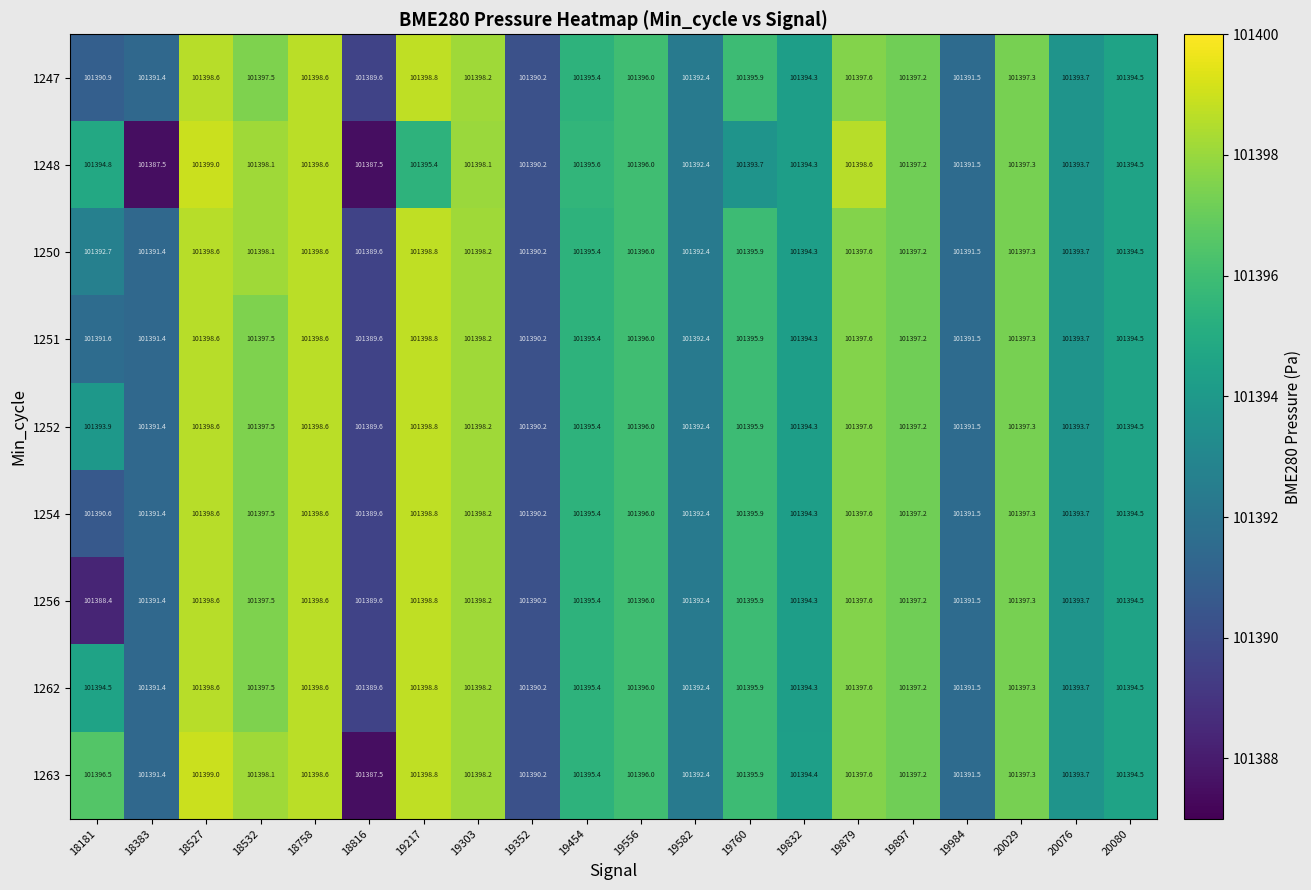

The 1263 series shows 101392.4 at 19582. True or false?

True